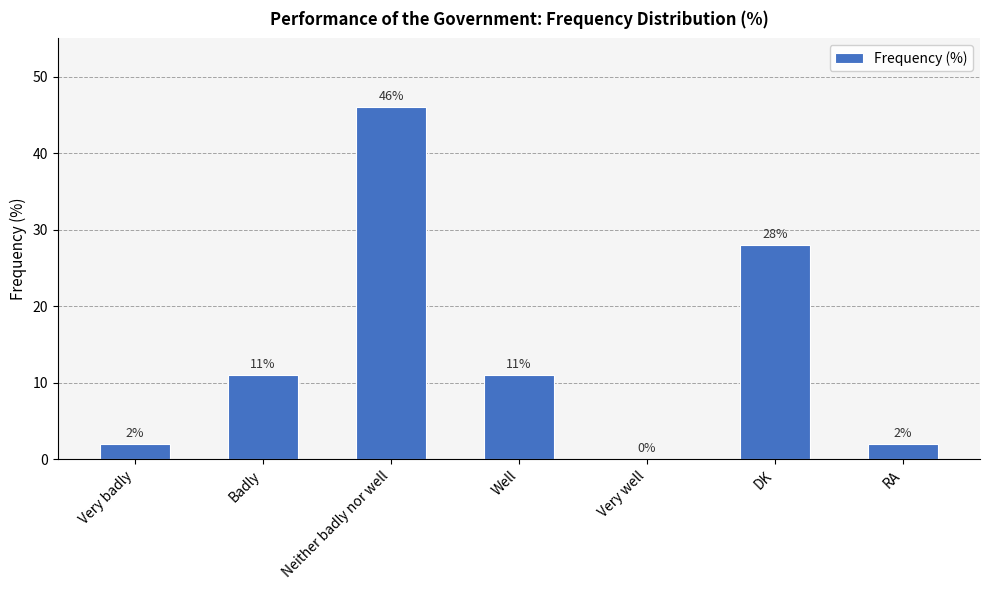

Reading left to right, what are all the values shown in this chart?

Very badly=2	Badly=11	Neither badly nor well=46	Well=11	Very well=0	DK=28	RA=2